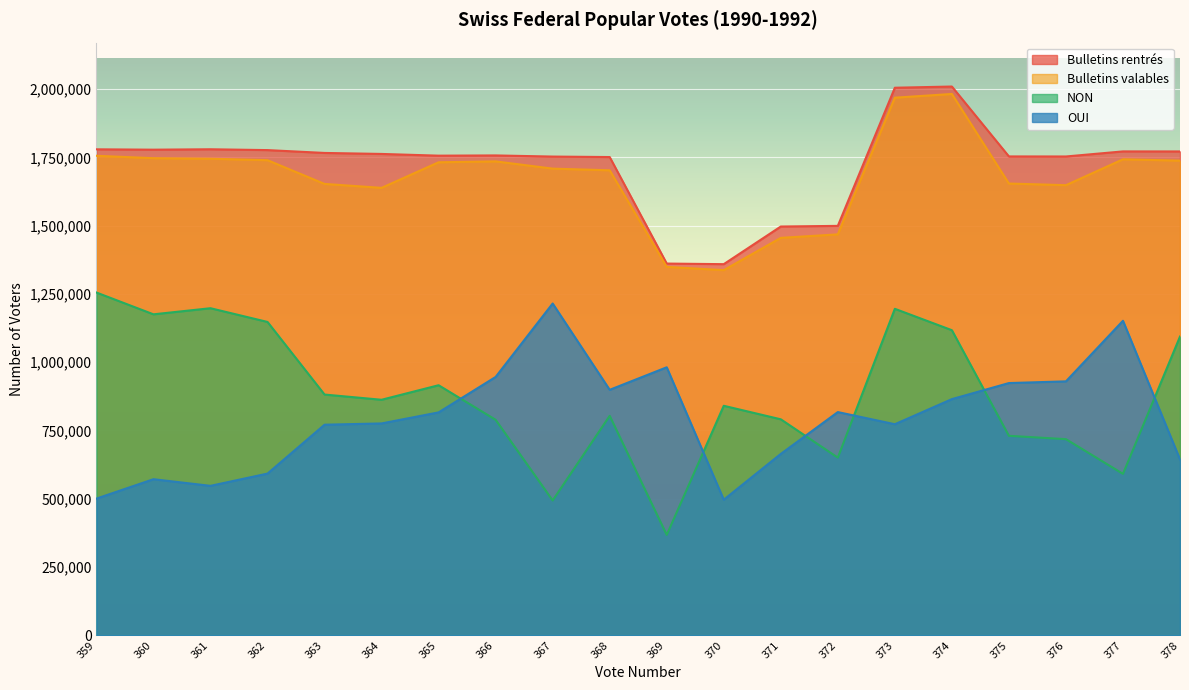

At which category does Bulletins rentrés reach its first local peak?

361